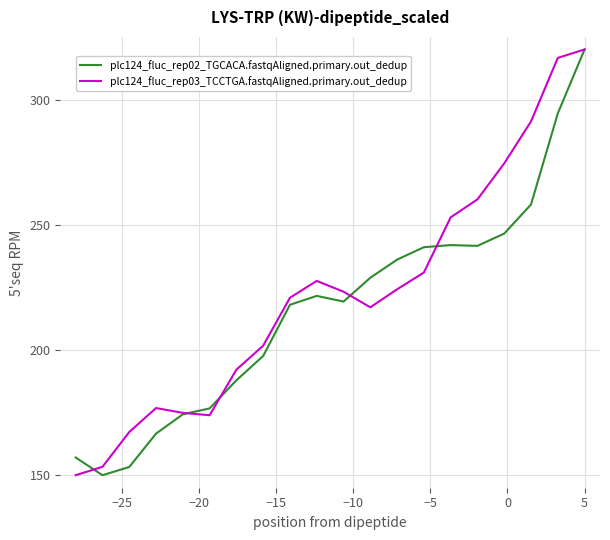

What is the minimum value for plc124_fluc_rep02_TGCACA.fastqAligned.primary.out_dedup?

150.0